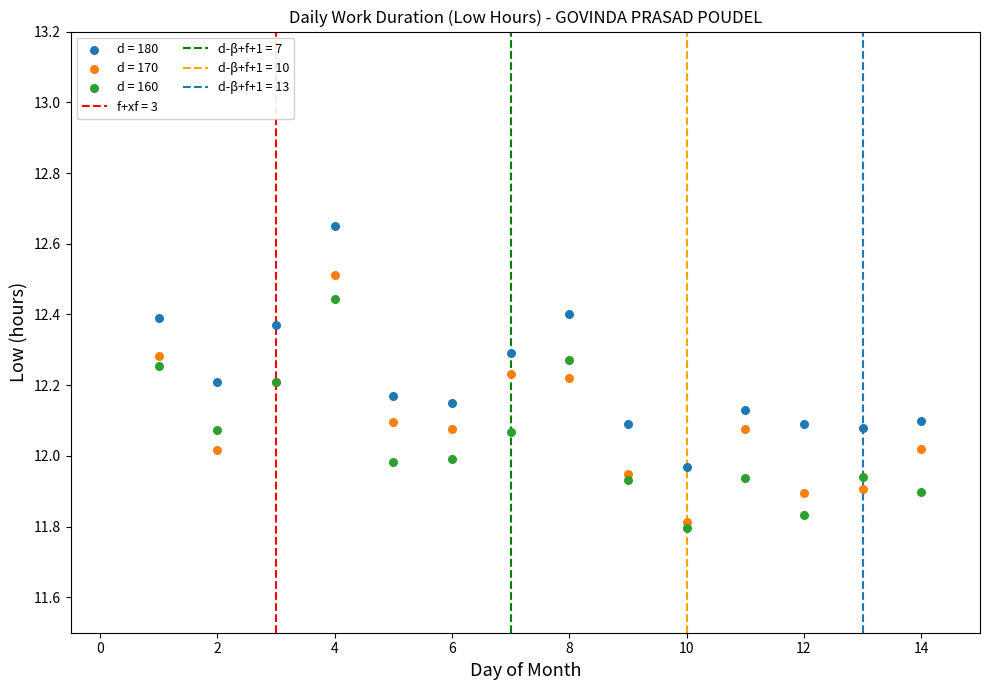

Which series reaches the maximum Y coordinate?

d = 180